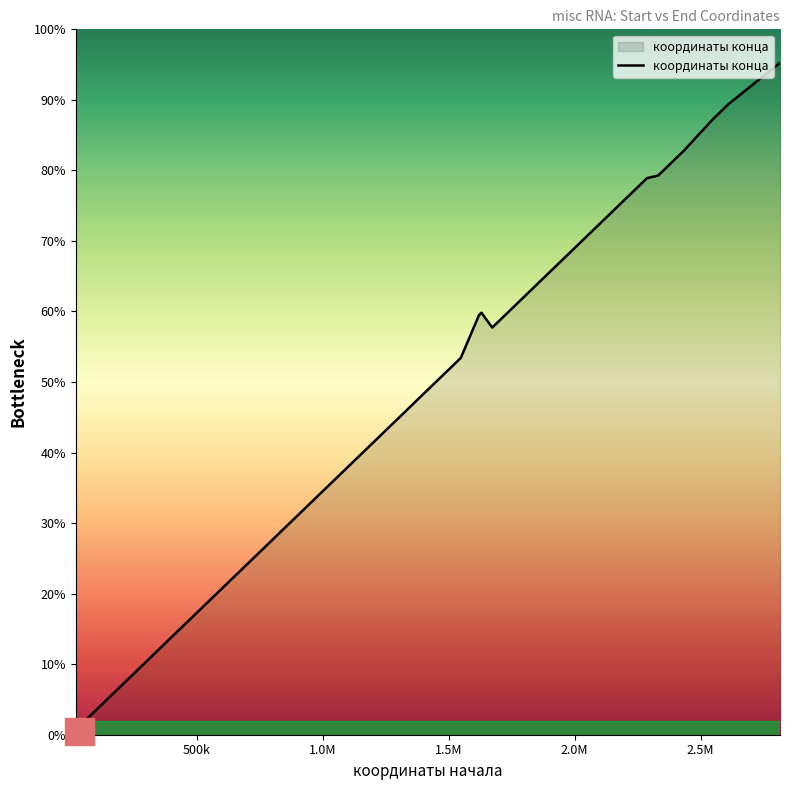

Is this an area chart (filled region under the line)?

Yes